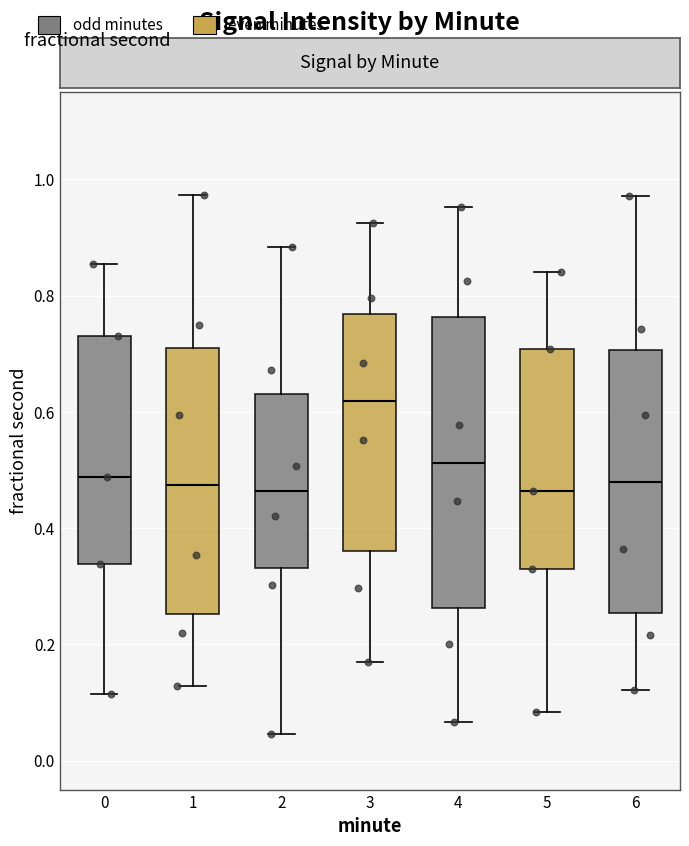

Comparing the boxes themselves (not the whiskers), which one is the tallest?

4